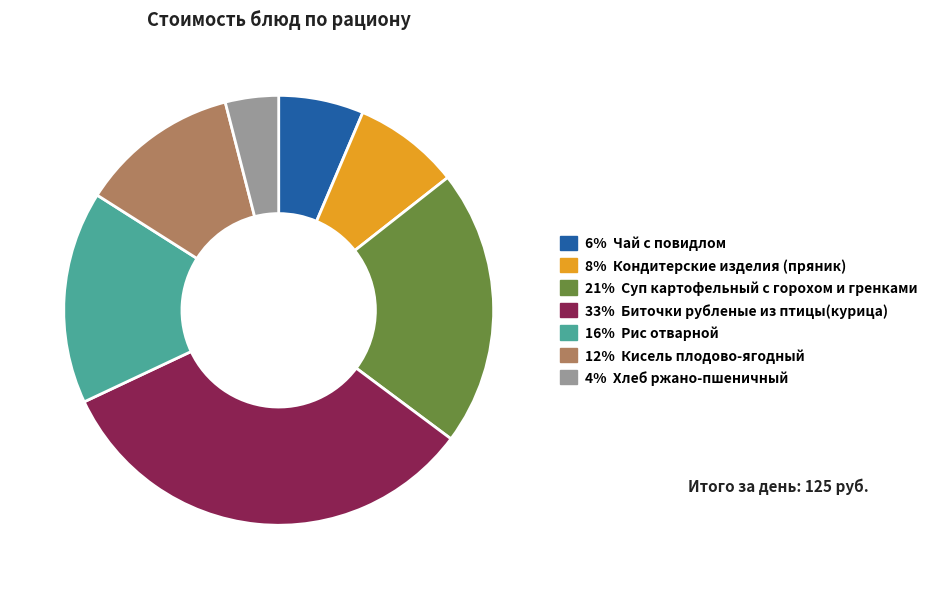

Which slice is the largest?

33% Биточки рубленые из птицы(курица)